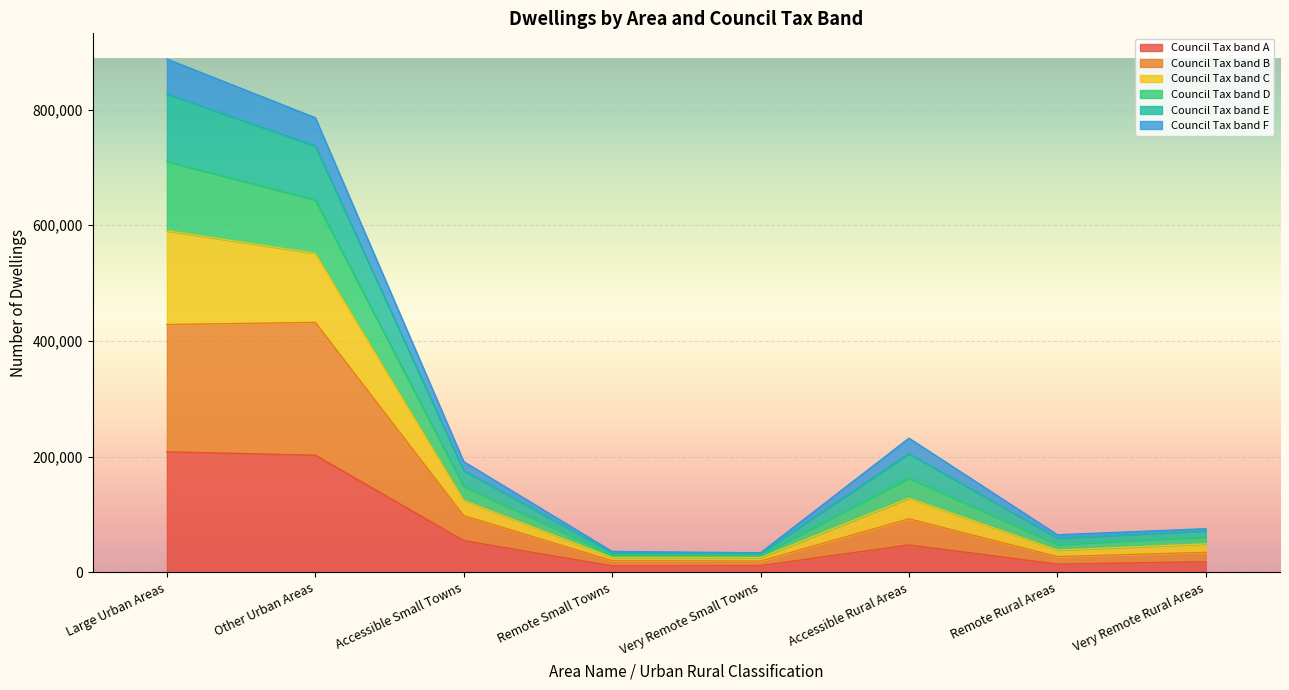

Does the chart display data point markers on the line(s)?

No